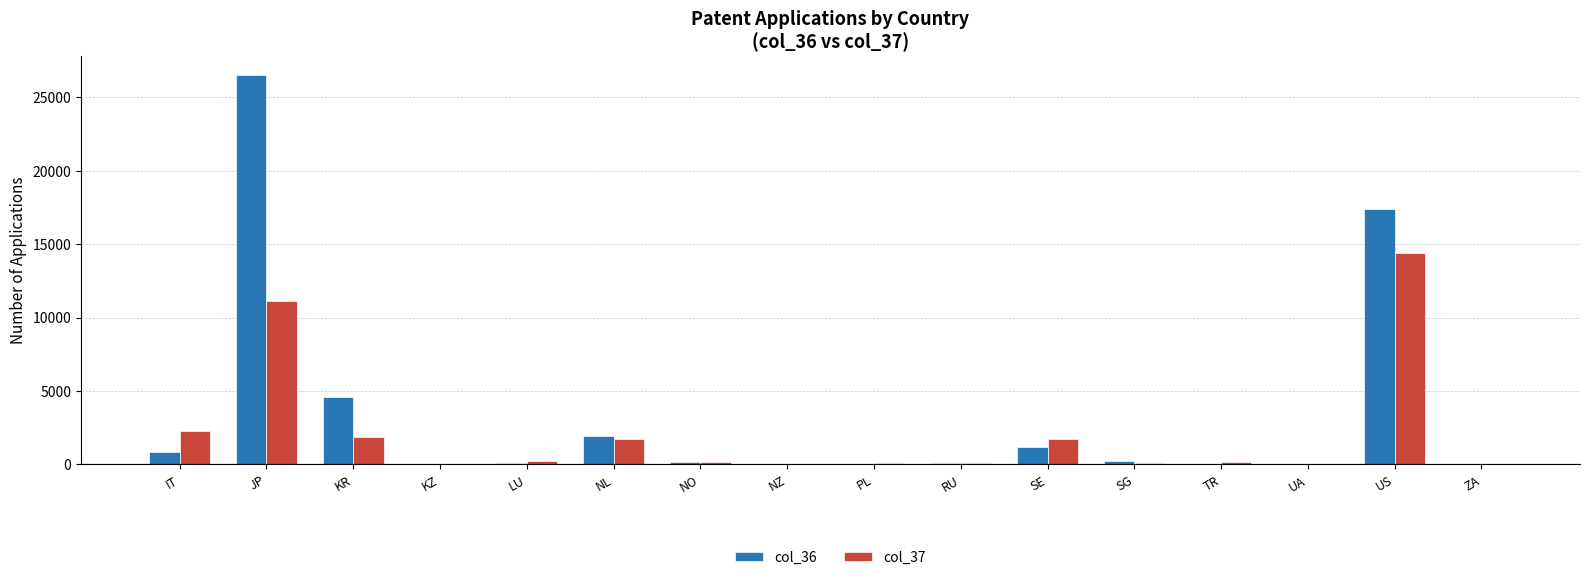

Which category has the highest value in the col_37 series?

US